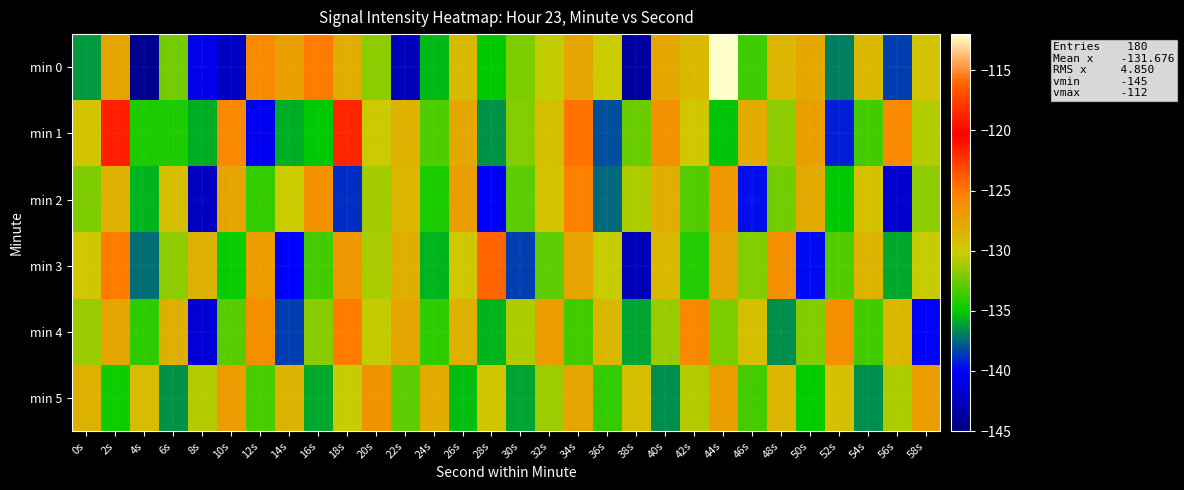

What is the difference between the highest and lowest values at 38s?

14.4